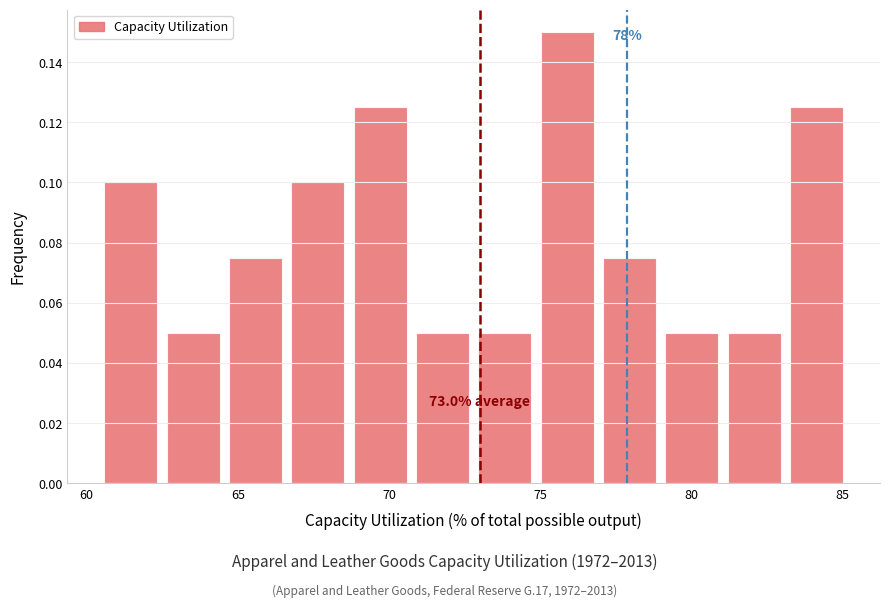

Which range on the x-axis has the tallest bar?

75.0 to 77.0